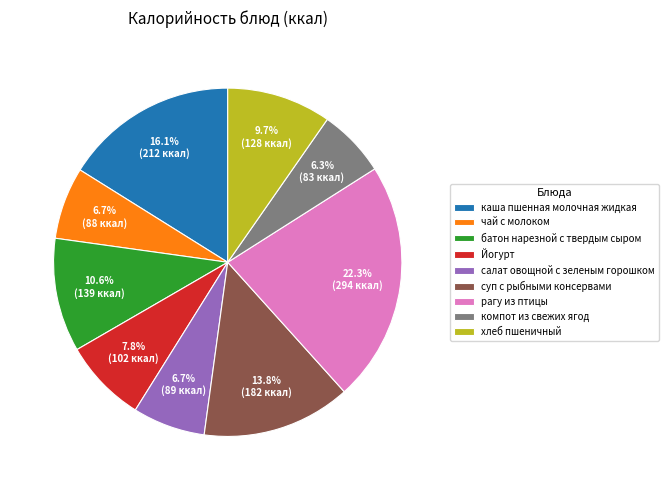

Do рагу из птицы and Йогурт together represent more than half of the pie?

No